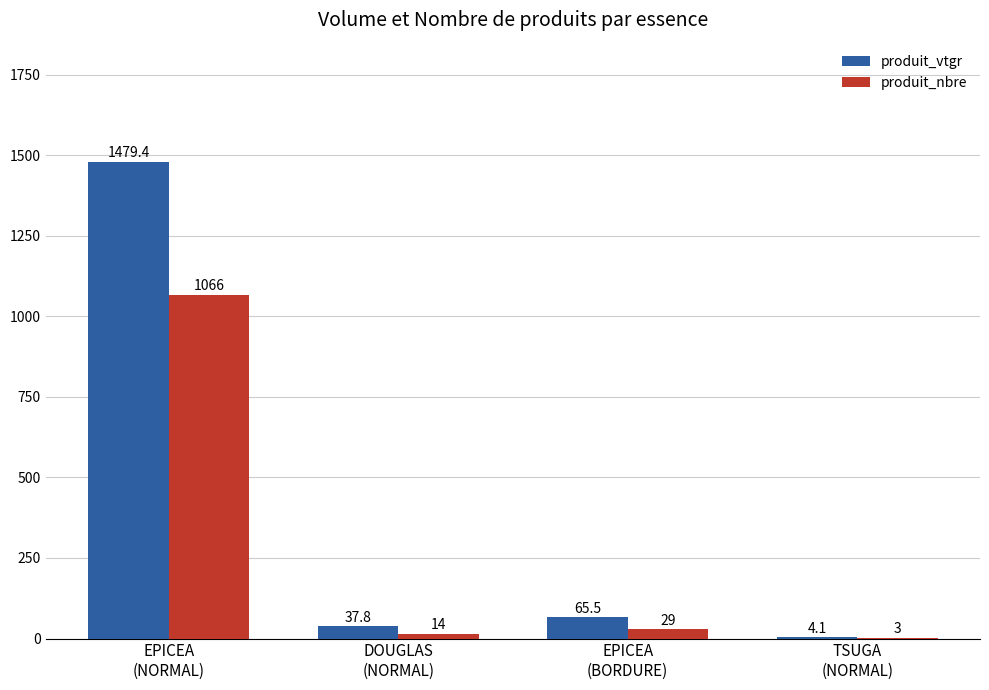

What is the maximum value shown in the chart?

1479.4